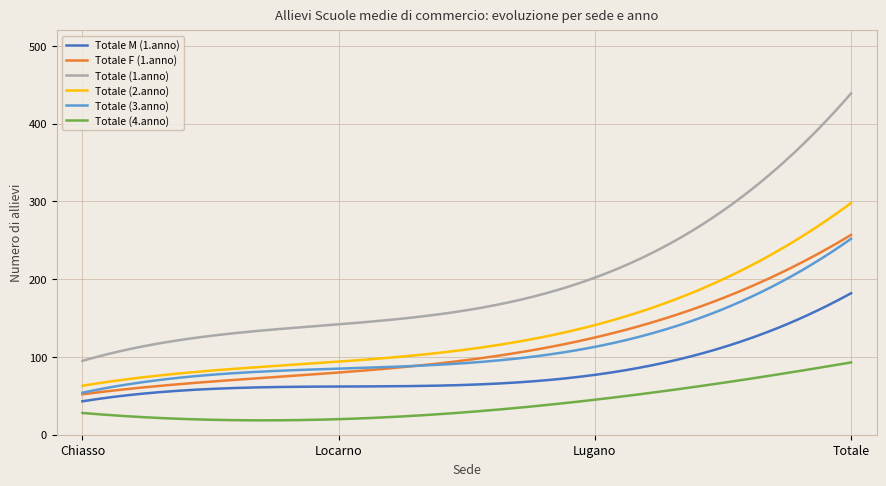

Which series has the widest spread of values?

Totale (1.anno)